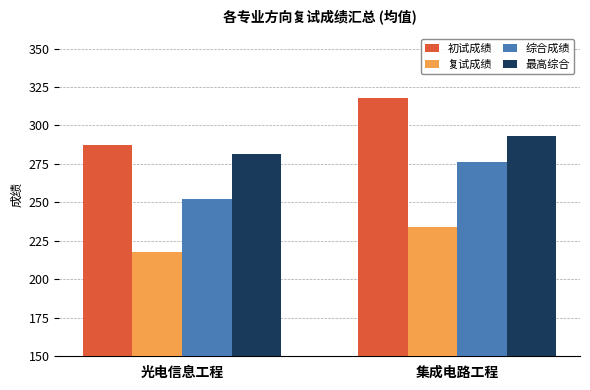

Reading left to right, extract all data points from this chart.

初试成绩: 光电信息工程=287.5	集成电路工程=318.1
复试成绩: 光电信息工程=217.5	集成电路工程=233.9
综合成绩: 光电信息工程=252.5	集成电路工程=276.0
最高综合: 光电信息工程=281.7	集成电路工程=293.4